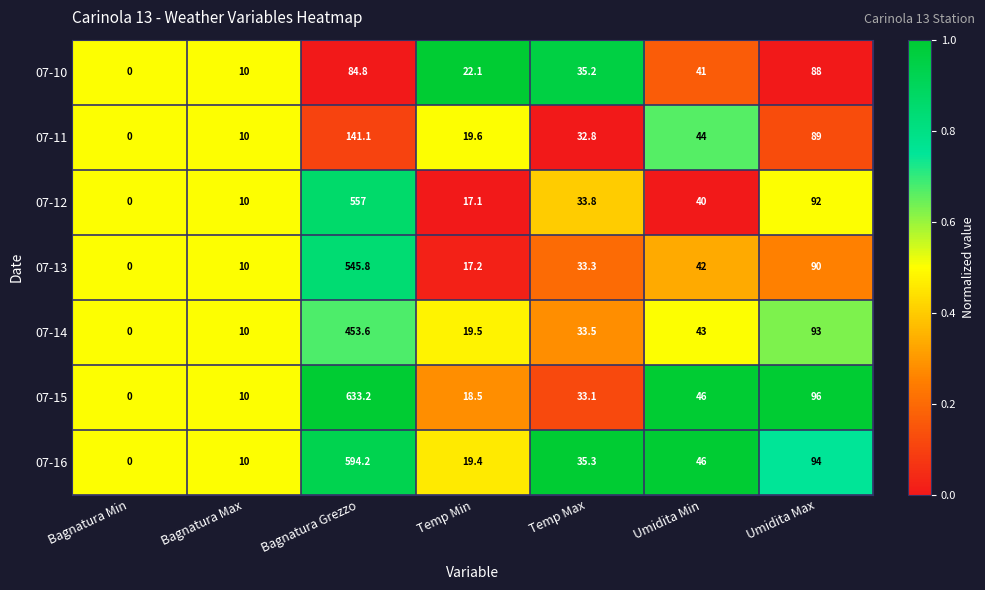

What is the maximum value for 07-15?

633.2